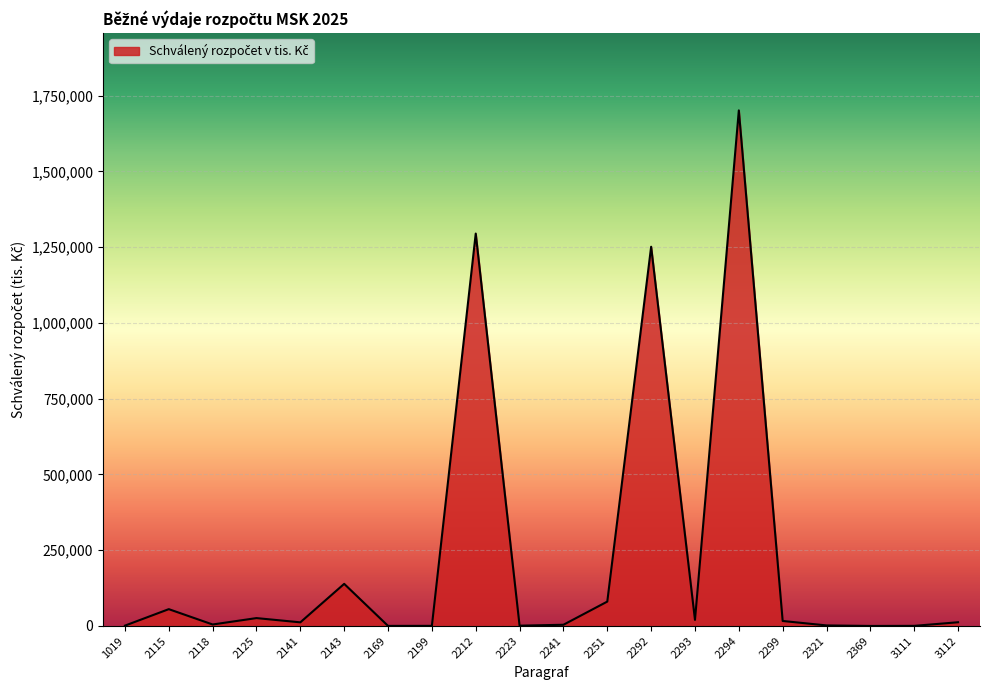

What is the difference between the maximum and minimum values?

1701389